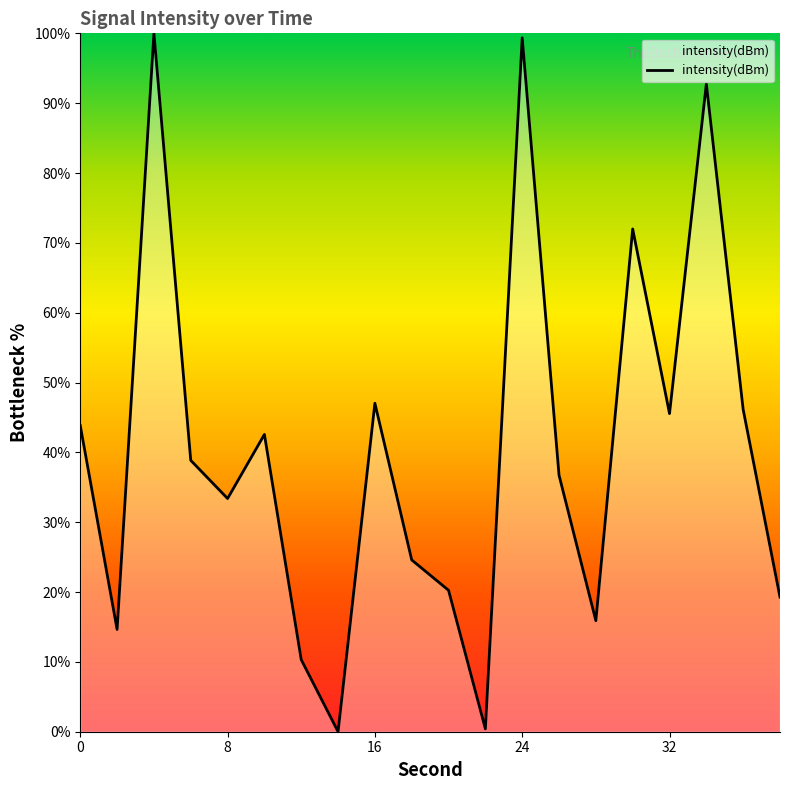

True or false: the data has more than 1 interior local peaks.

True